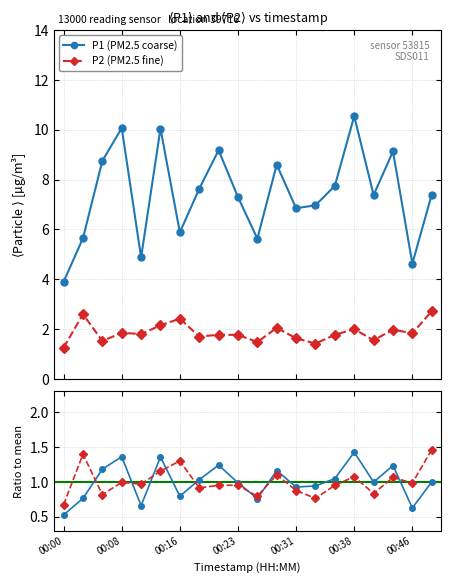

True or false: P1 and P2 cross at least once.

False